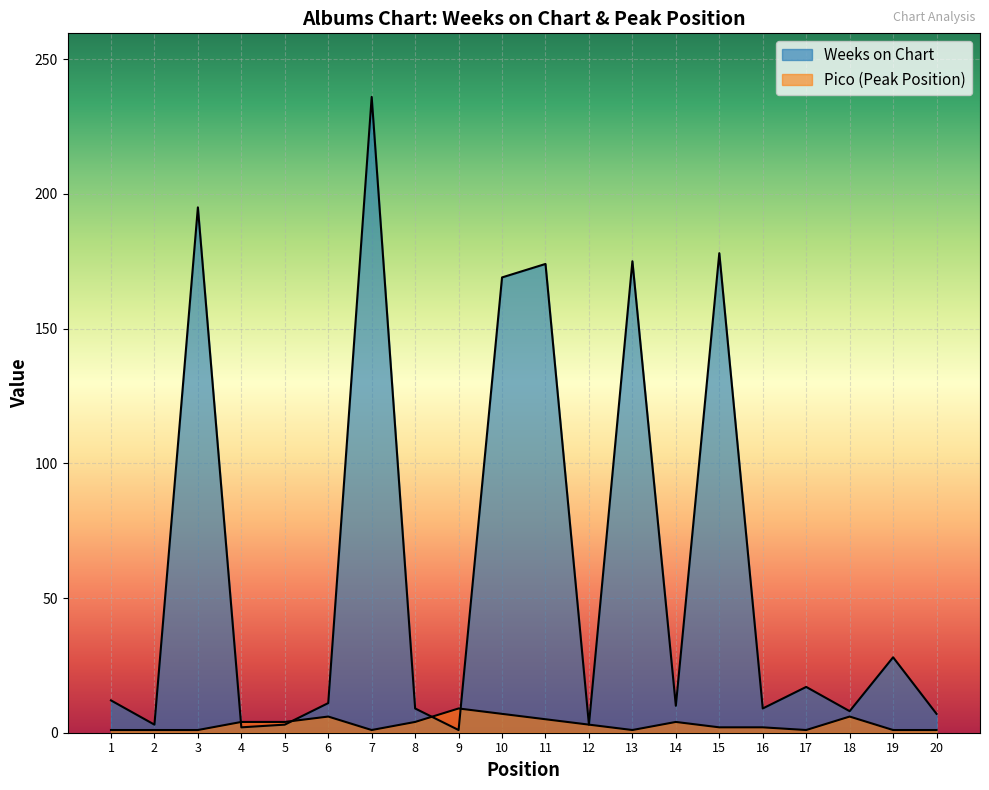

After their last crossing, which series has the higher values: Pico or Weeks on Chart?

Weeks on Chart